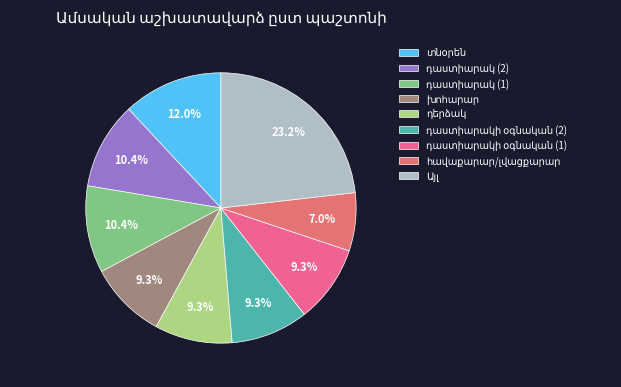

What percentage is the տնօրեն slice, to the nearest percent?

12%